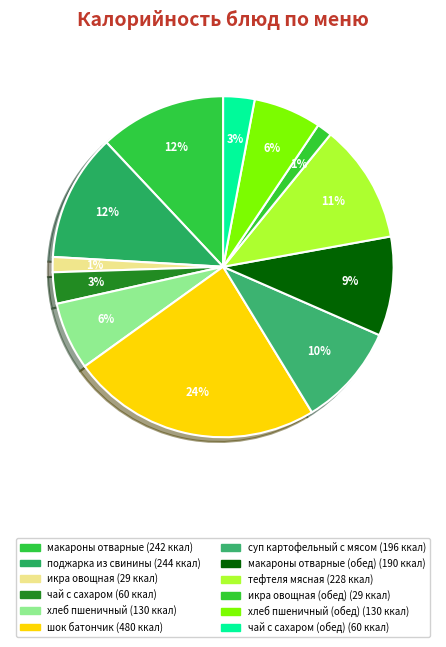

Rank the categories by value from highest to lowest.

шок батончик, поджарка из свинины, макароны отварные, тефтеля мясная, суп картофельный с мясом, макароны отварные (обед), хлеб пшеничный, хлеб пшеничный (обед), чай с сахаром, чай с сахаром (обед), икра овощная, икра овощная (обед)